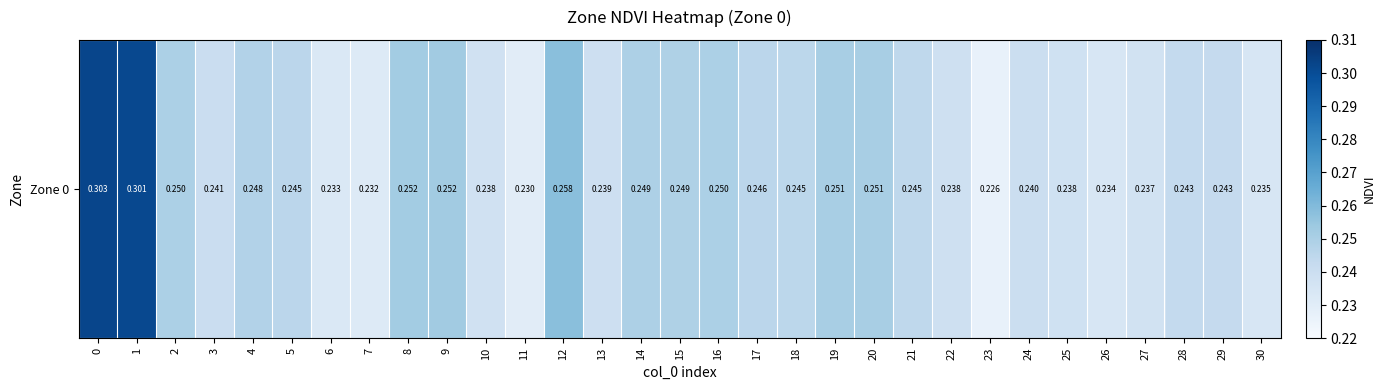

Reading left to right, what are all the values shown in this chart?

0=0.3	1=0.3	2=0.2	3=0.2	4=0.2	5=0.2	6=0.2	7=0.2	8=0.3	9=0.3	10=0.2	11=0.2	12=0.3	13=0.2	14=0.2	15=0.2	16=0.2	17=0.2	18=0.2	19=0.3	20=0.3	21=0.2	22=0.2	23=0.2	24=0.2	25=0.2	26=0.2	27=0.2	28=0.2	29=0.2	30=0.2